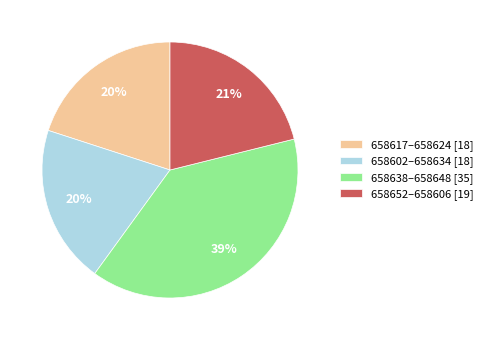

The 658638–658648 [35] slice represents 25% of the pie. True or false?

False